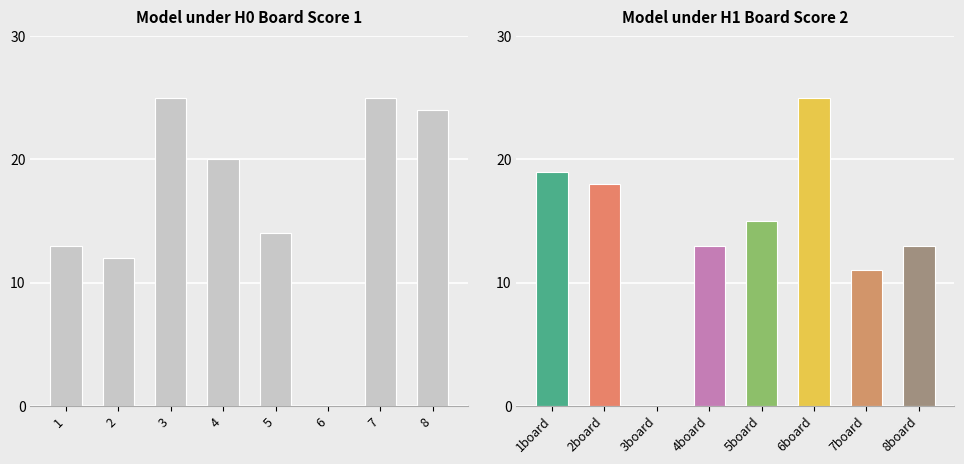

How many data points in Score 1 are above 20?

3